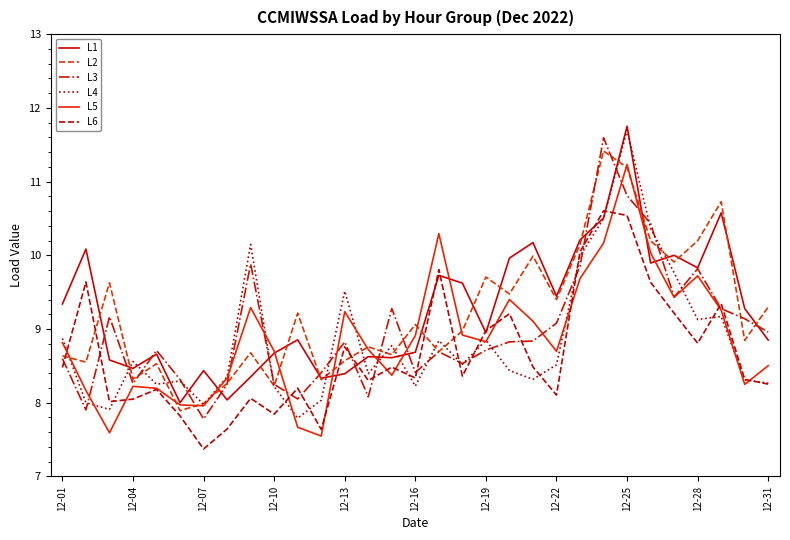

True or false: L5 and L6 intersect in this chart.

True